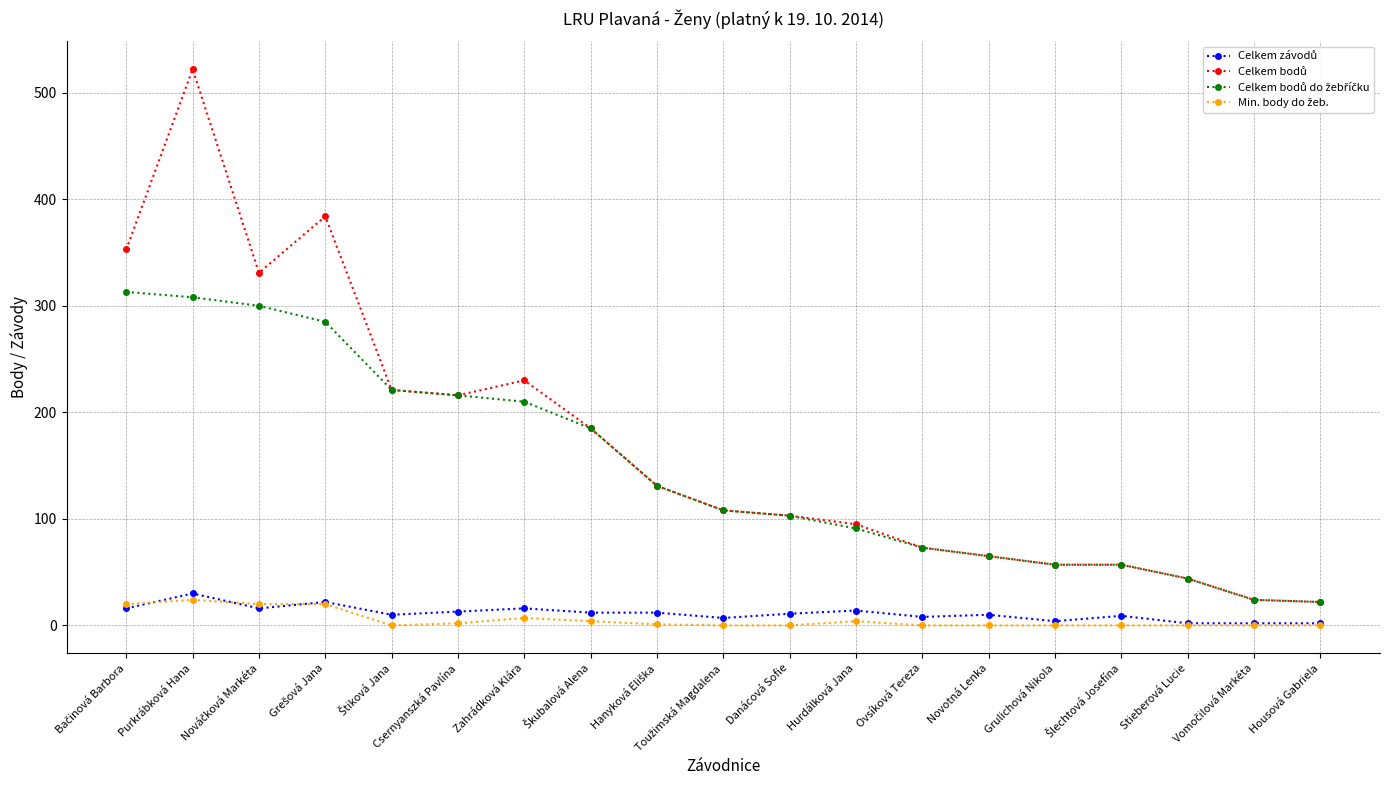

What is the greatest value displayed?

522